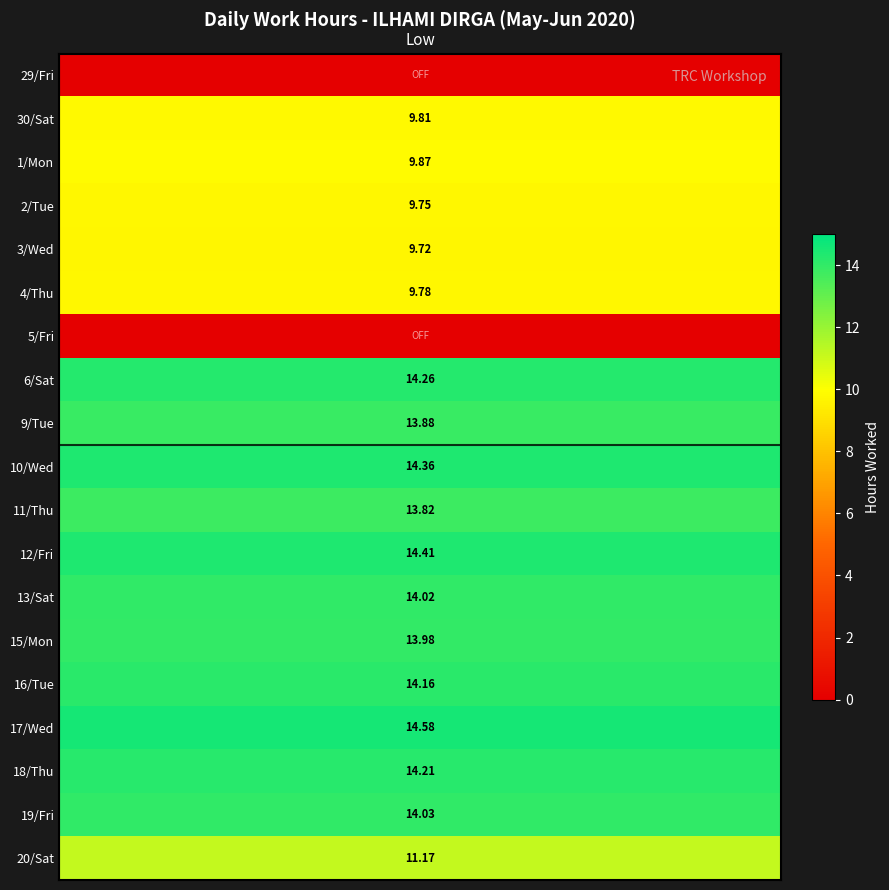

Which category has the highest value in the crosshair_h series?

Low